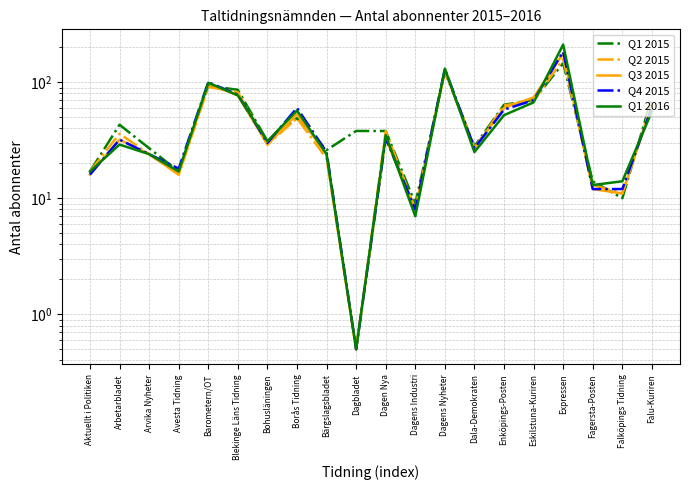

What is the sum of all Q1 2015 values?

1003.0